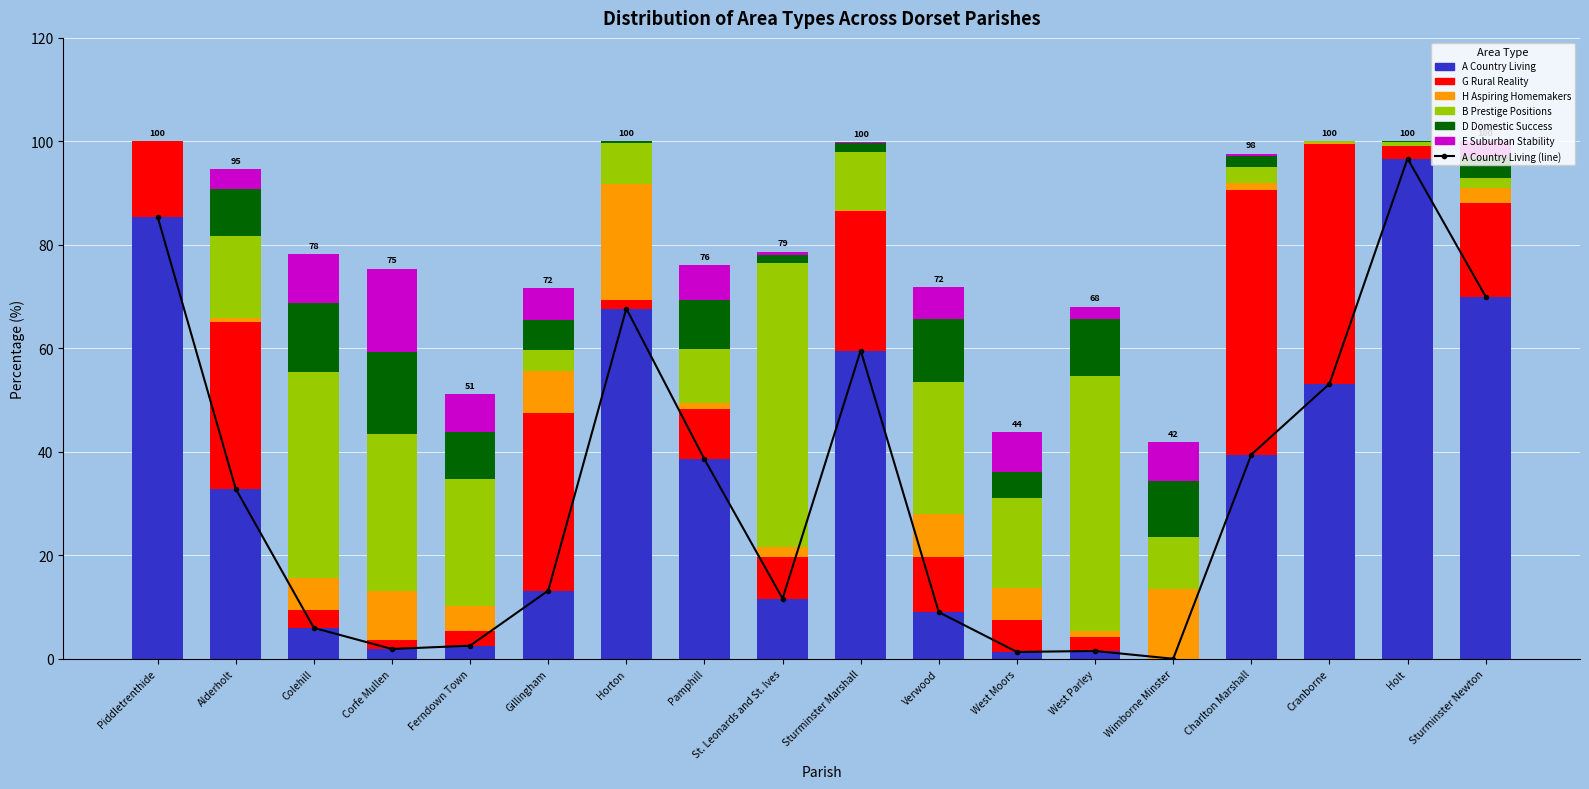

The value of H Aspiring Homemakers at Sturminster Marshall is 0.5. True or false?

False